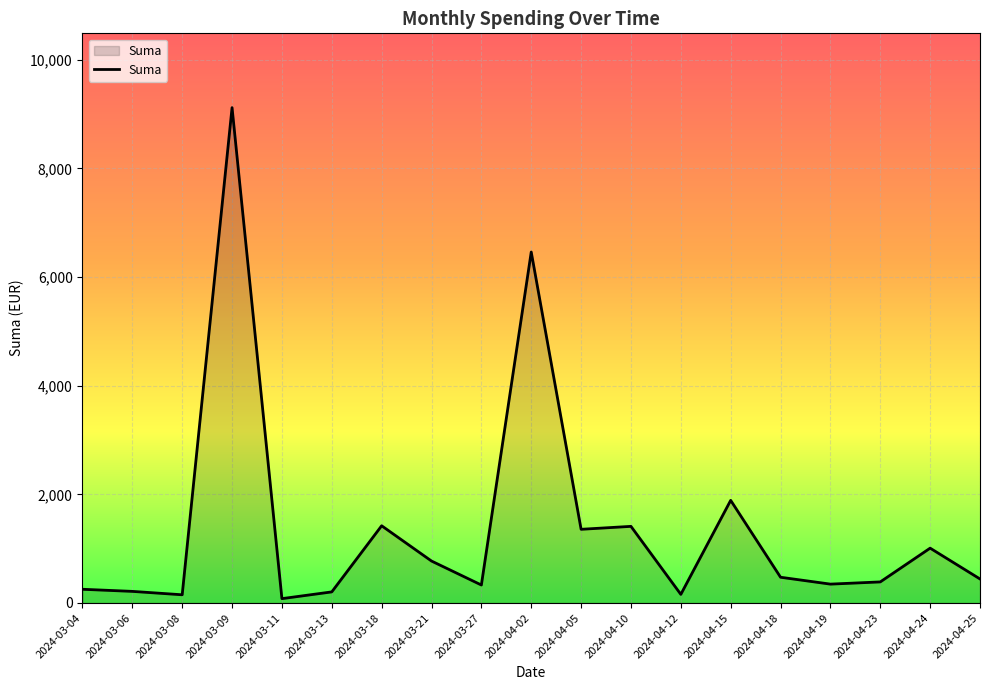

What is the difference between the maximum and minimum values?

9039.9